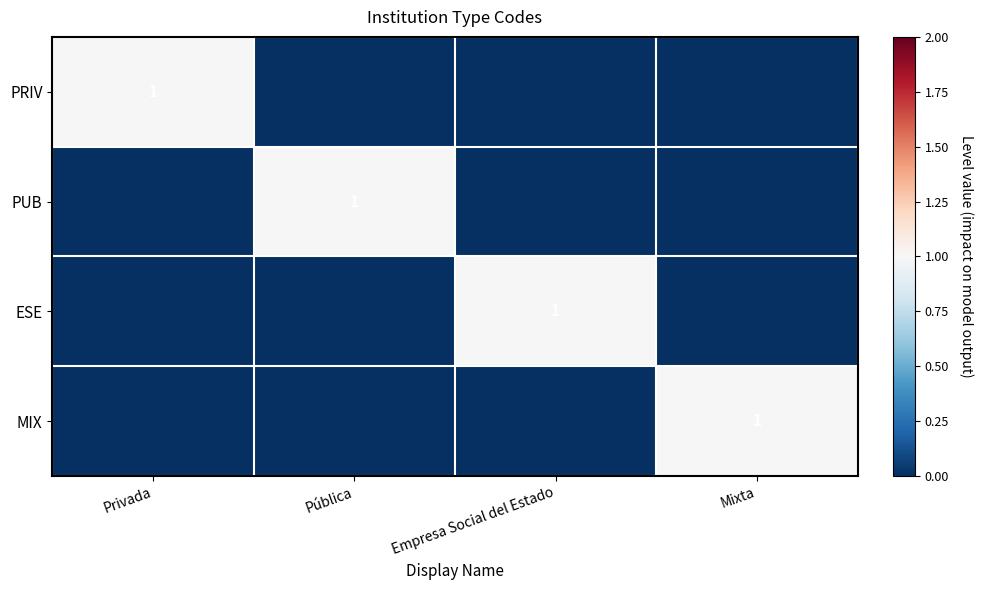

The value of PRIV at Privada is 2. True or false?

False